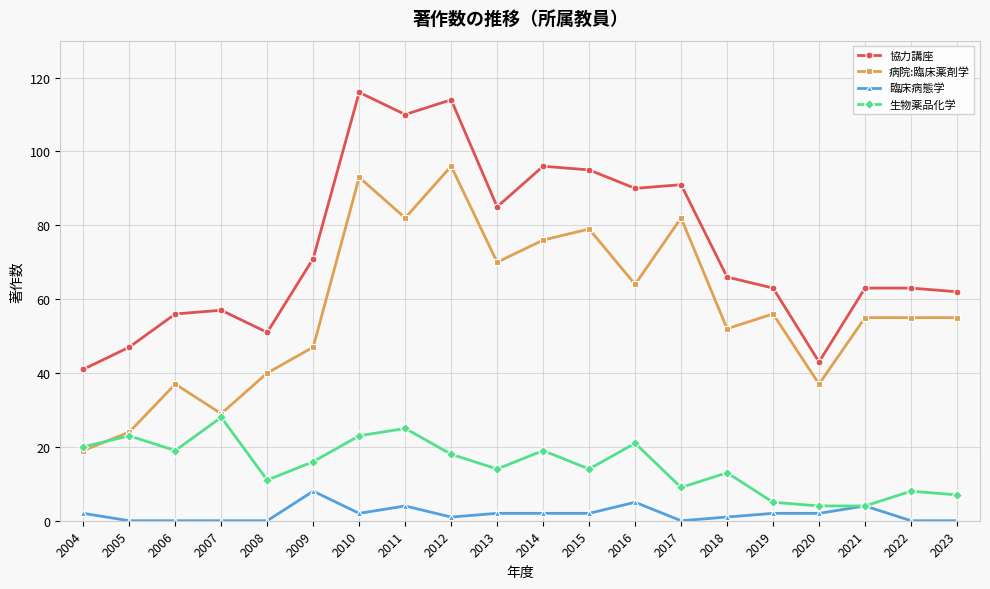

What is the difference between the second highest and second lowest values in the 生物薬品化学 series?

21